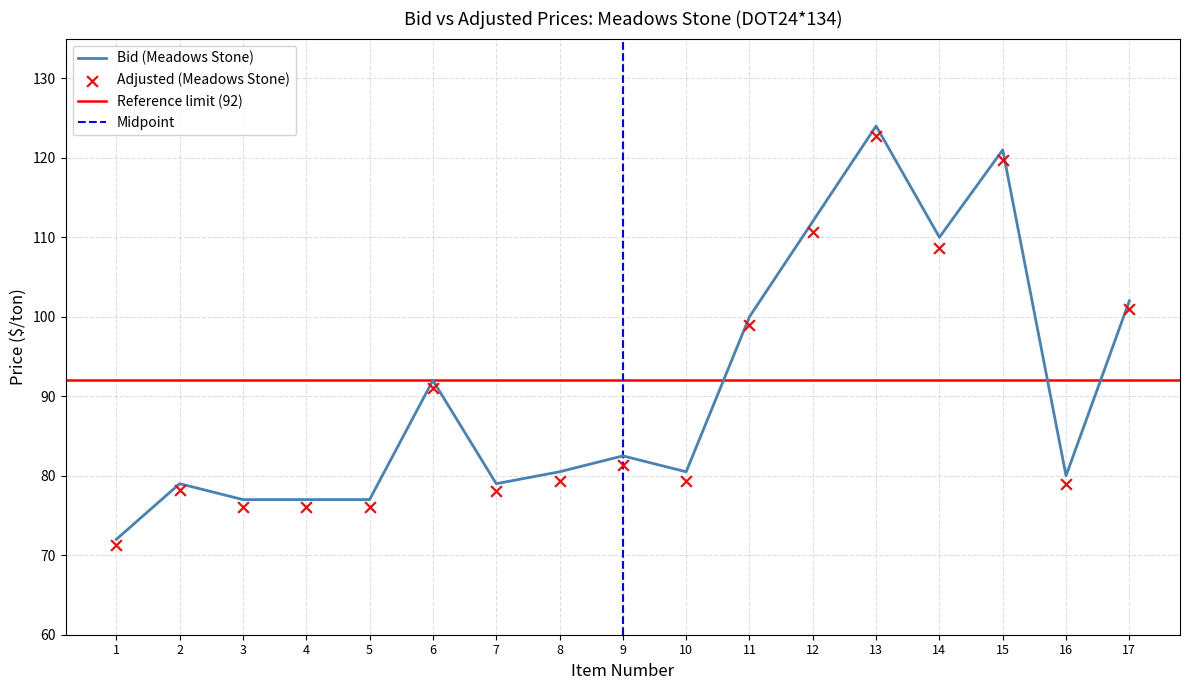

Which series has the largest total across all categories?

Bid (Meadows Stone)